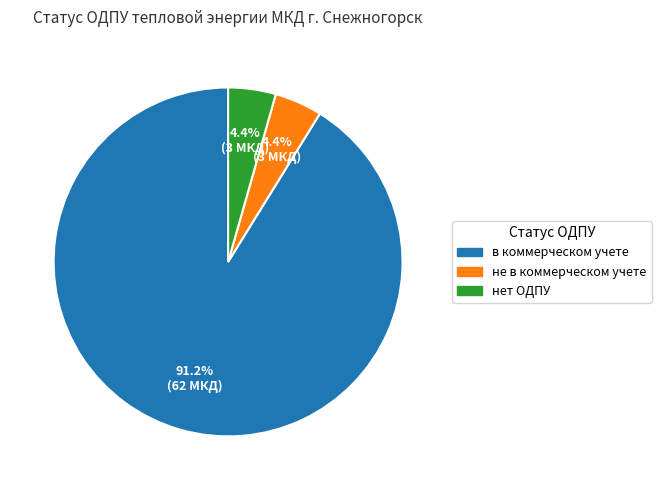

What is the largest slice in the pie chart?

в коммерческом учете